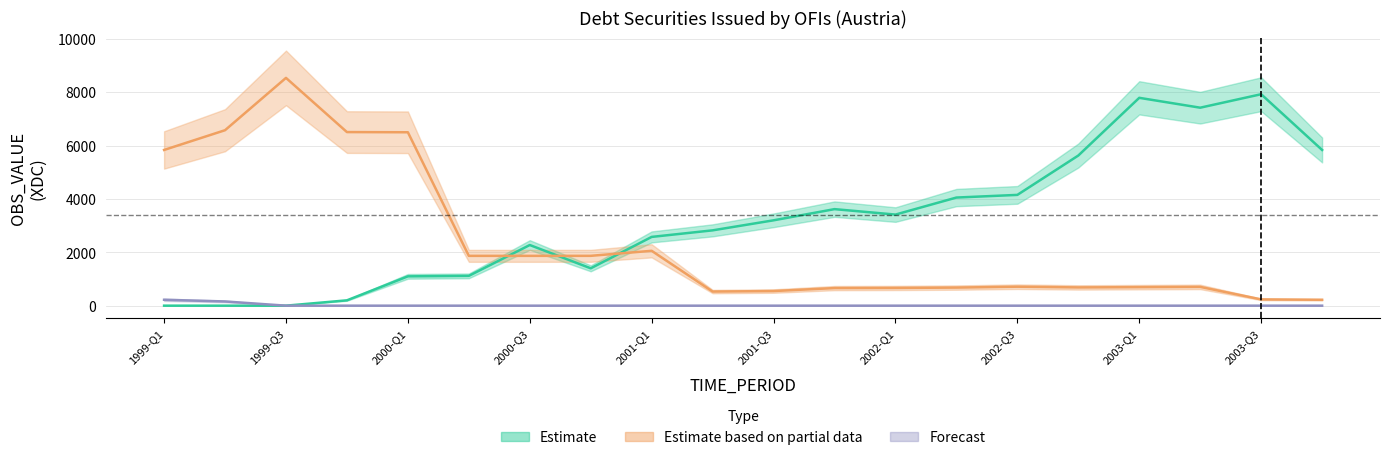

What is the label of the 8th point from the right?

2002-Q1